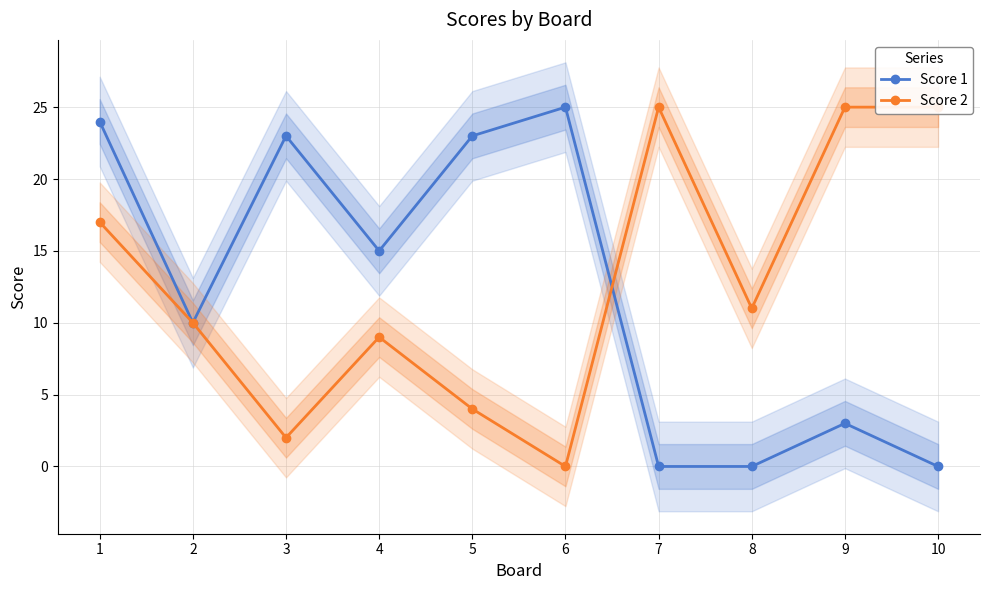

Reading left to right, list all the values displayed in this chart.

Score 1: 24	10	23	15	23	25	0	0	3	0
Score 2: 17	10	2	9	4	0	25	11	25	25